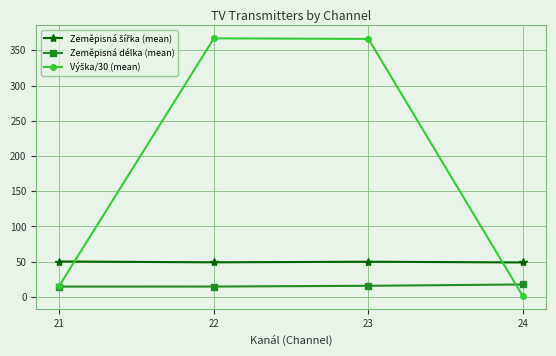

What is the spread (max minus min) of values at 21?

35.6